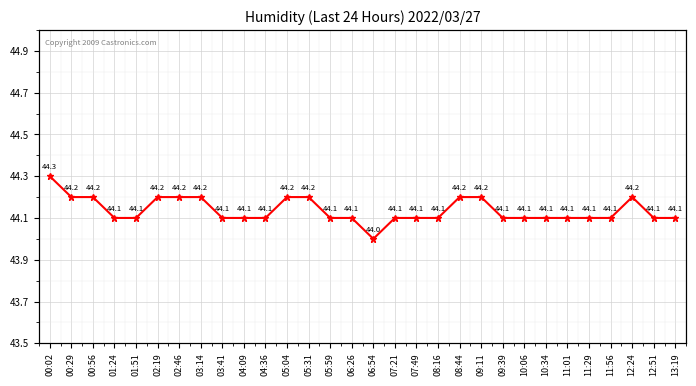

Is this an area chart (filled region under the line)?

No